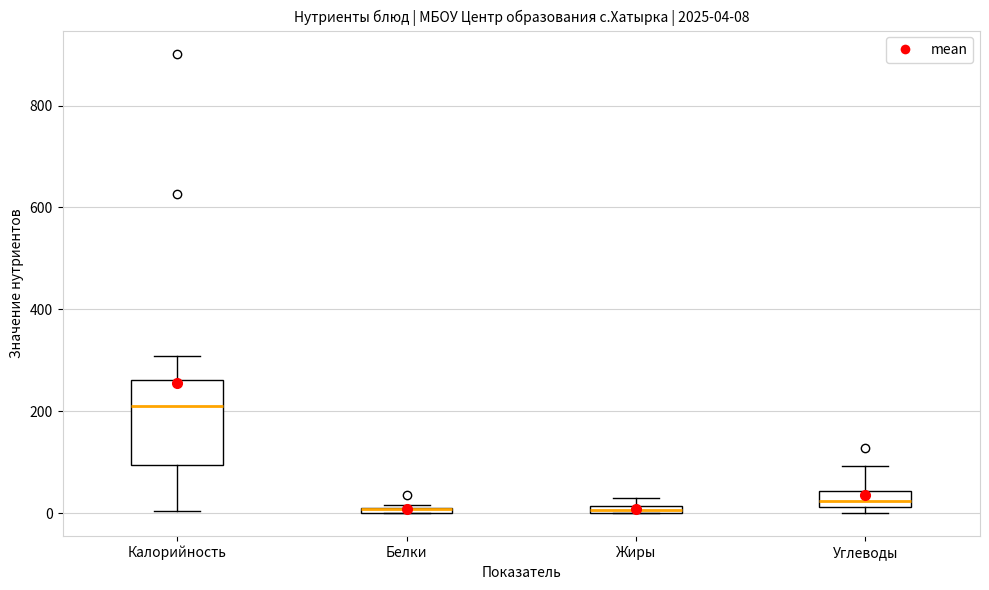

Comparing the boxes themselves (not the whiskers), which one is the tallest?

Калорийность